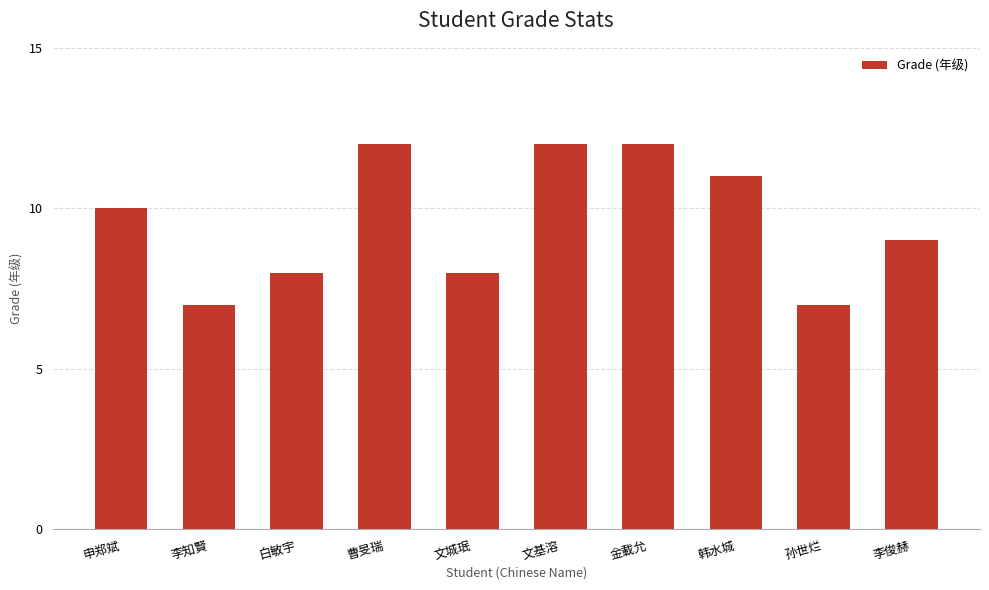

True or false: the data shows 8 at 曹旻瑞.

False